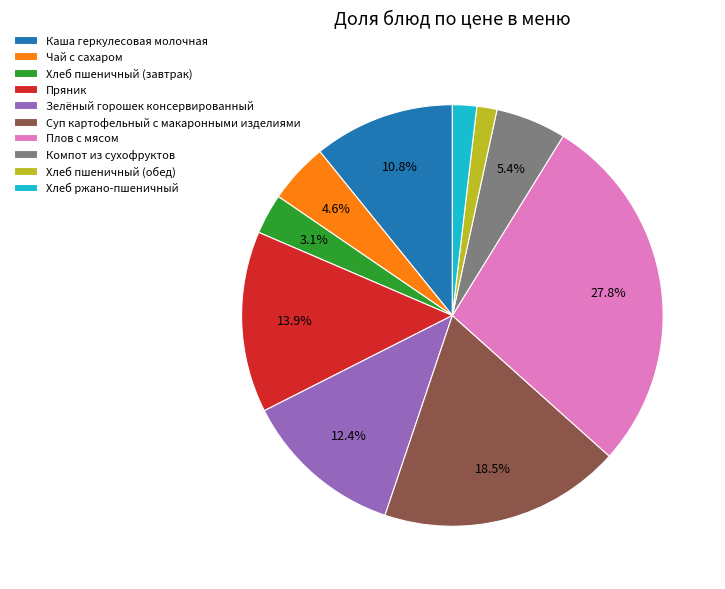

Is there any slice that represents more than half of the pie?

No